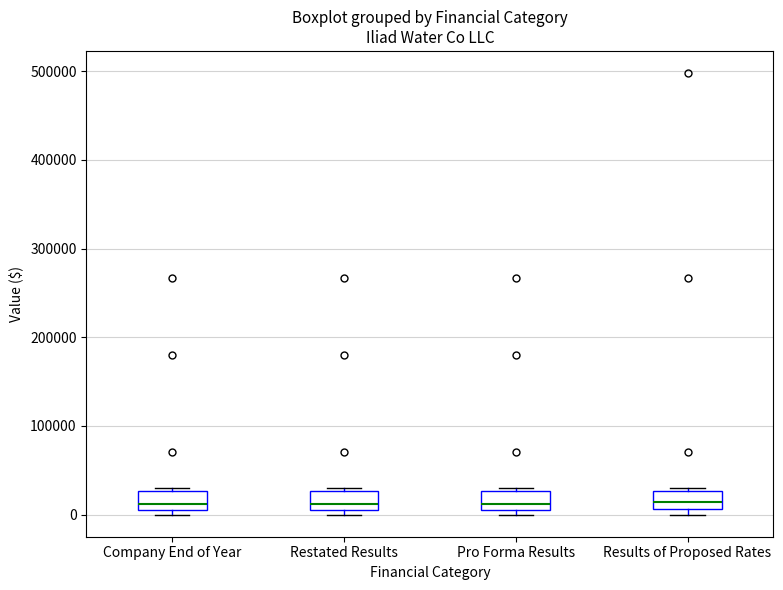

Where is the upper edge of the box for Pro Forma Results on the y-axis? The values are not printed on the chart, so give them approximately, as read against the axis.

30000